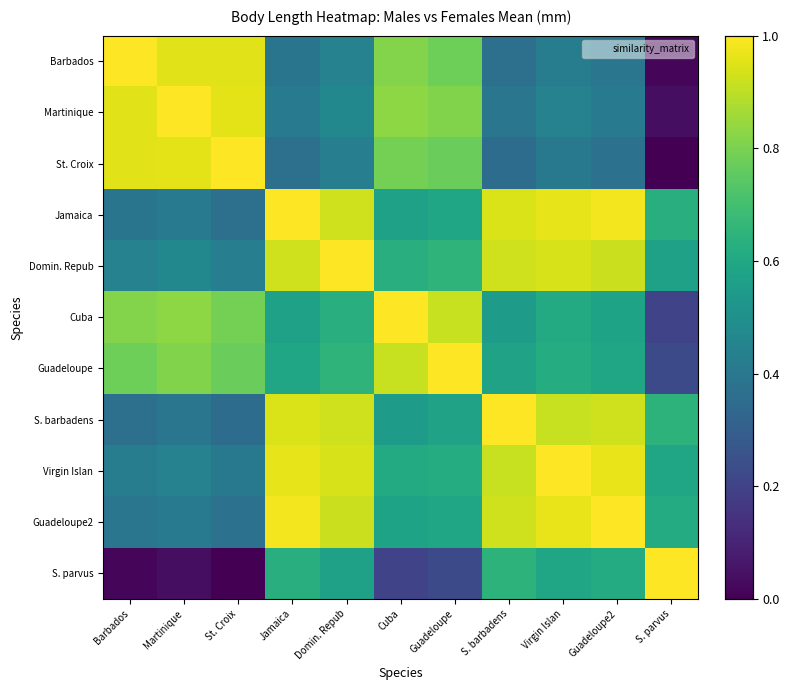

Reading right to left, transcribe all the data shown in this chart.

Barbados: S. parvus=0.0	Guadeloupe2=0.4	Virgin Islan=0.4	S. barbadens=0.4	Guadeloupe=0.8	Cuba=0.8	Domin. Repub=0.4	Jamaica=0.4	St. Croix=1.0	Martinique=1.0	Barbados=1.0
Martinique: S. parvus=0.0	Guadeloupe2=0.4	Virgin Islan=0.4	S. barbadens=0.4	Guadeloupe=0.8	Cuba=0.8	Domin. Repub=0.5	Jamaica=0.4	St. Croix=1.0	Martinique=1.0	Barbados=1.0
St. Croix: S. parvus=0.0	Guadeloupe2=0.4	Virgin Islan=0.4	S. barbadens=0.4	Guadeloupe=0.8	Cuba=0.8	Domin. Repub=0.4	Jamaica=0.4	St. Croix=1.0	Martinique=1.0	Barbados=1.0
Jamaica: S. parvus=0.6	Guadeloupe2=1.0	Virgin Islan=1.0	S. barbadens=0.9	Guadeloupe=0.6	Cuba=0.6	Domin. Repub=0.9	Jamaica=1.0	St. Croix=0.4	Martinique=0.4	Barbados=0.4
Domin. Repub: S. parvus=0.6	Guadeloupe2=0.9	Virgin Islan=0.9	S. barbadens=0.9	Guadeloupe=0.6	Cuba=0.6	Domin. Repub=1.0	Jamaica=0.9	St. Croix=0.4	Martinique=0.5	Barbados=0.4
Cuba: S. parvus=0.2	Guadeloupe2=0.6	Virgin Islan=0.6	S. barbadens=0.6	Guadeloupe=0.9	Cuba=1.0	Domin. Repub=0.6	Jamaica=0.6	St. Croix=0.8	Martinique=0.8	Barbados=0.8
Guadeloupe: S. parvus=0.2	Guadeloupe2=0.6	Virgin Islan=0.6	S. barbadens=0.6	Guadeloupe=1.0	Cuba=0.9	Domin. Repub=0.6	Jamaica=0.6	St. Croix=0.8	Martinique=0.8	Barbados=0.8
S. barbadens: S. parvus=0.6	Guadeloupe2=0.9	Virgin Islan=0.9	S. barbadens=1.0	Guadeloupe=0.6	Cuba=0.6	Domin. Repub=0.9	Jamaica=0.9	St. Croix=0.4	Martinique=0.4	Barbados=0.4
Virgin Islan: S. parvus=0.6	Guadeloupe2=1.0	Virgin Islan=1.0	S. barbadens=0.9	Guadeloupe=0.6	Cuba=0.6	Domin. Repub=0.9	Jamaica=1.0	St. Croix=0.4	Martinique=0.4	Barbados=0.4
Guadeloupe2: S. parvus=0.6	Guadeloupe2=1.0	Virgin Islan=1.0	S. barbadens=0.9	Guadeloupe=0.6	Cuba=0.6	Domin. Repub=0.9	Jamaica=1.0	St. Croix=0.4	Martinique=0.4	Barbados=0.4
S. parvus: S. parvus=1.0	Guadeloupe2=0.6	Virgin Islan=0.6	S. barbadens=0.6	Guadeloupe=0.2	Cuba=0.2	Domin. Repub=0.6	Jamaica=0.6	St. Croix=0.0	Martinique=0.0	Barbados=0.0